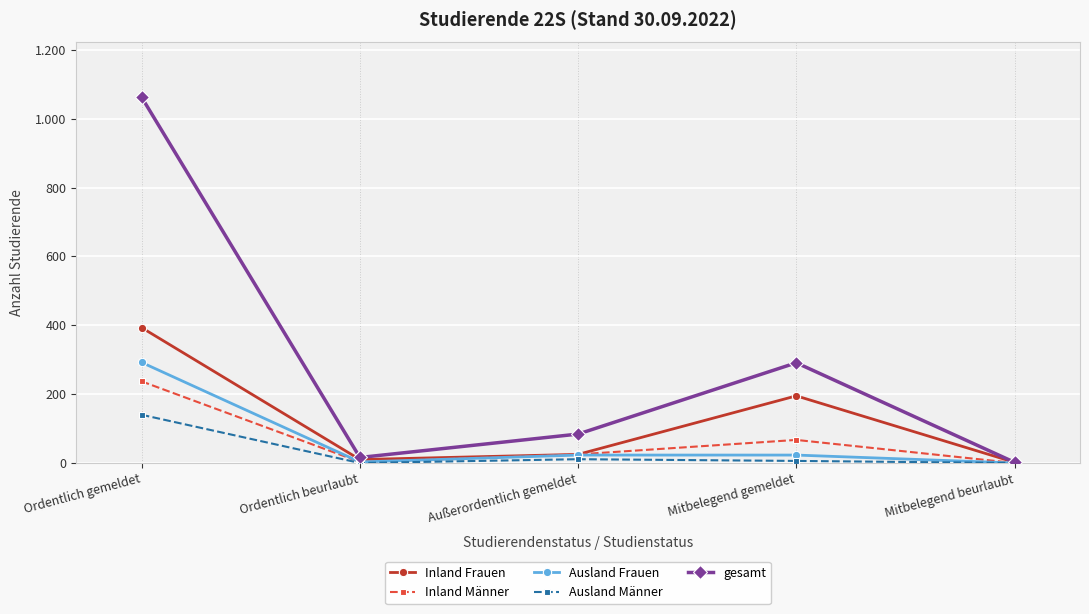

Is this an area chart (filled region under the line)?

No